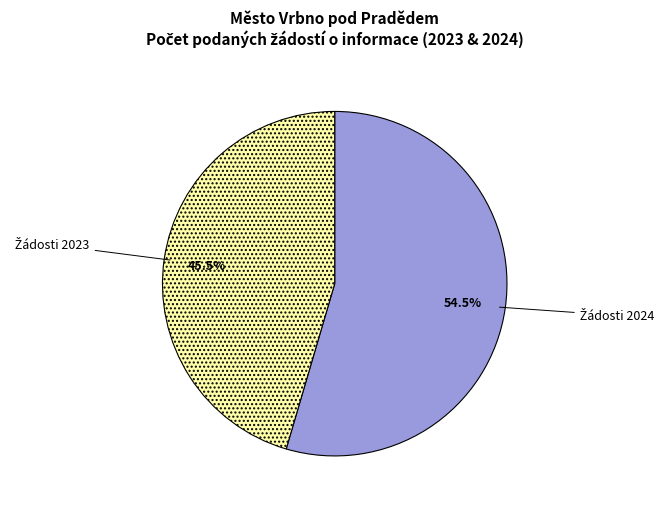

Does any single category account for the majority?

Yes